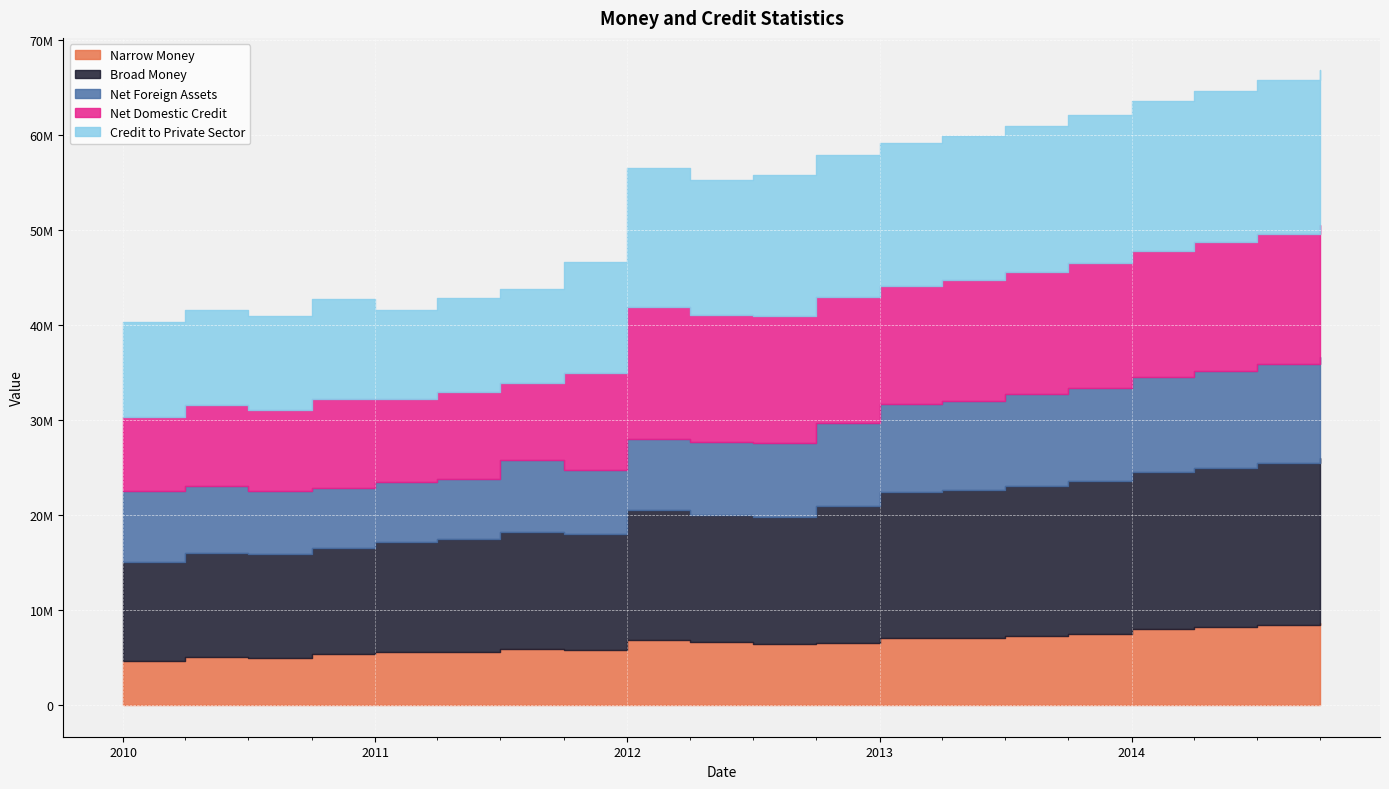

True or false: Net Domestic Credit and Broad Money intersect in this chart.

True